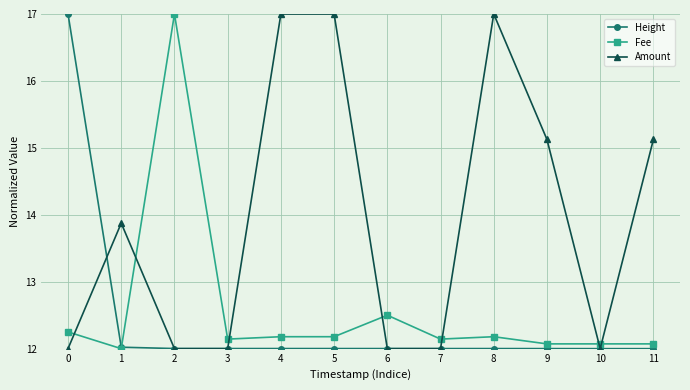

Where is Fee nearest to the value 14?

6